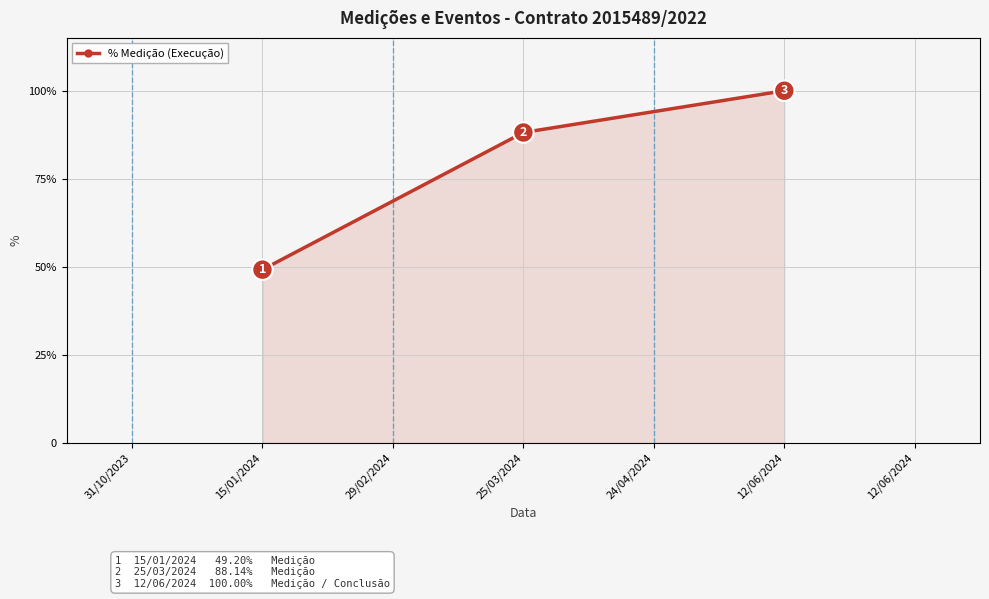

Does the chart display data point markers on the line(s)?

Yes